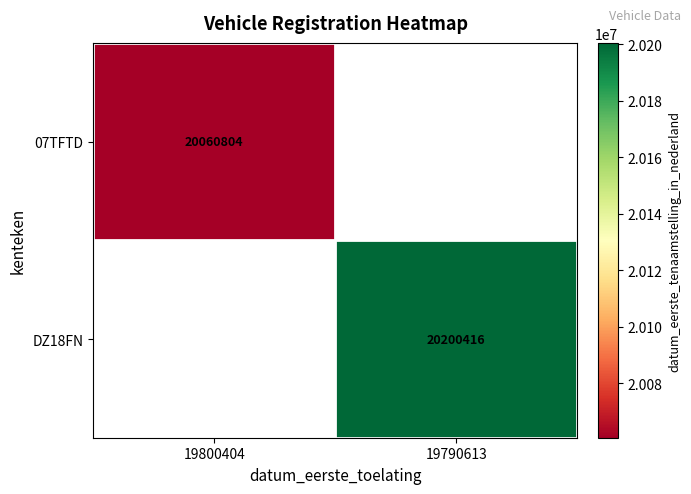

Which category has the highest value across all series?

19790613